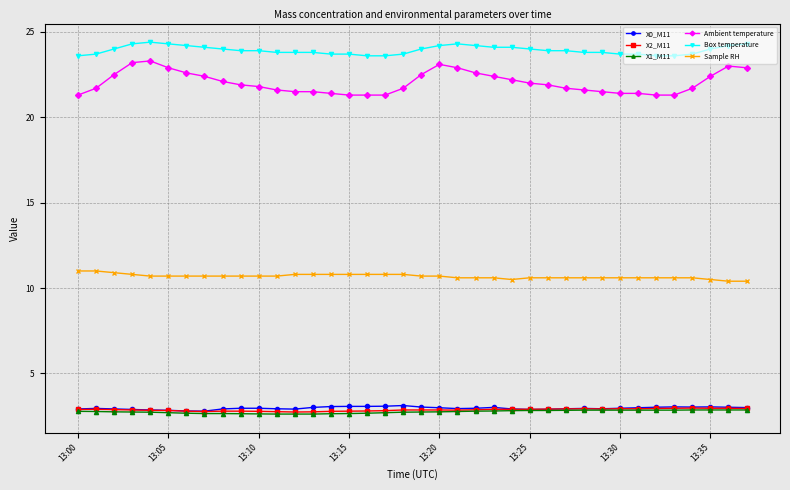

True or false: X2_M11 and Sample RH cross at least once.

False